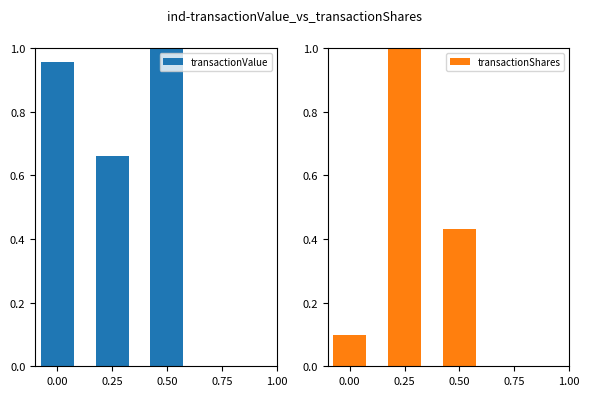

Reading right to left, what are all the values shown in this chart?

transactionValue: 1.0	0.7	1.0
transactionShares: 0.4	1.0	0.1